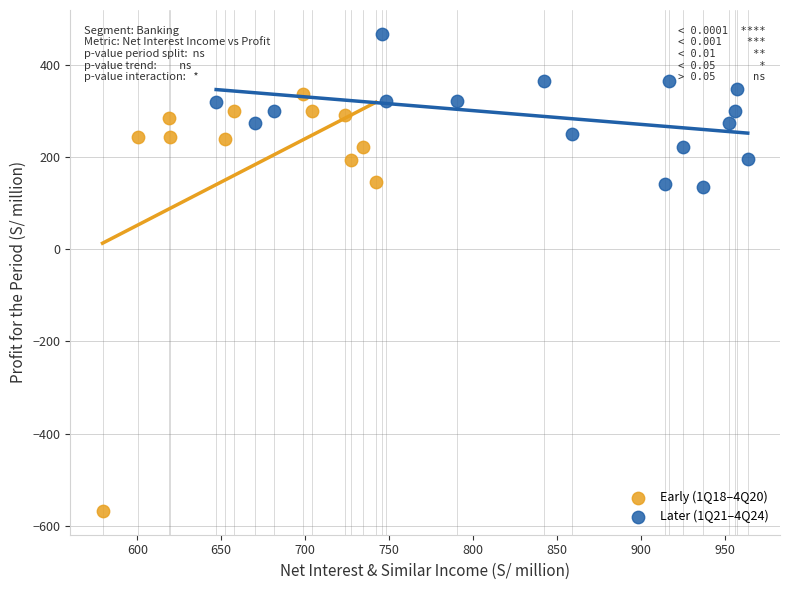

Which series contains the highest Y value?

Later (1Q21–4Q24)